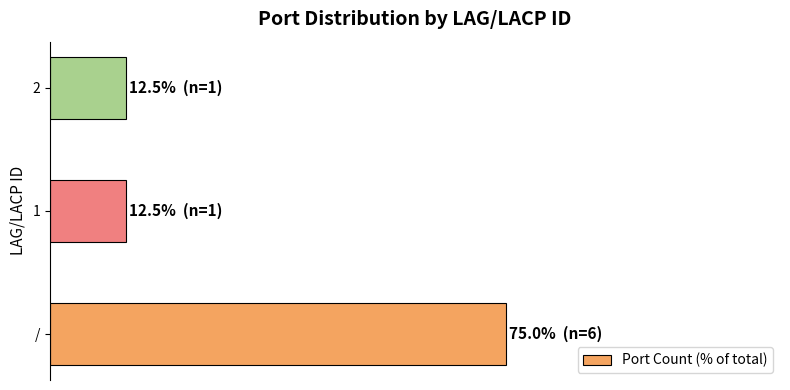

Does the chart contain any negative values?

No